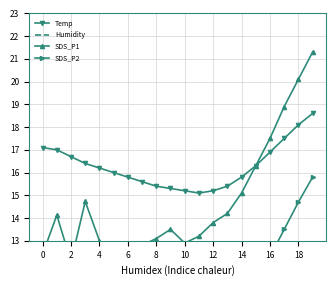

The Temp series shows 10.5 at 8. True or false?

False